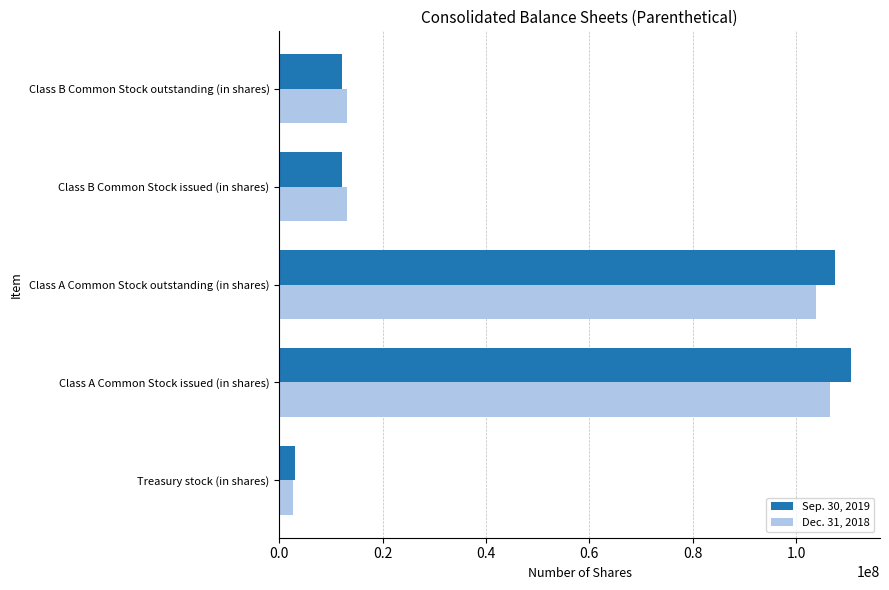

How many data points in Dec. 31, 2018 are less than 13117419?

1